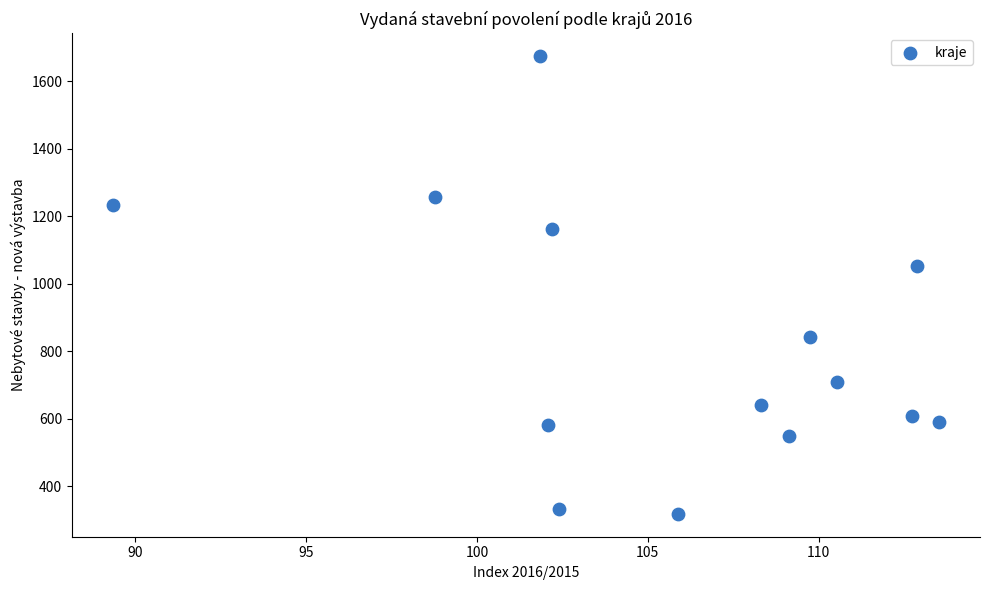

What is the range of Y values (max minus min)?

1357